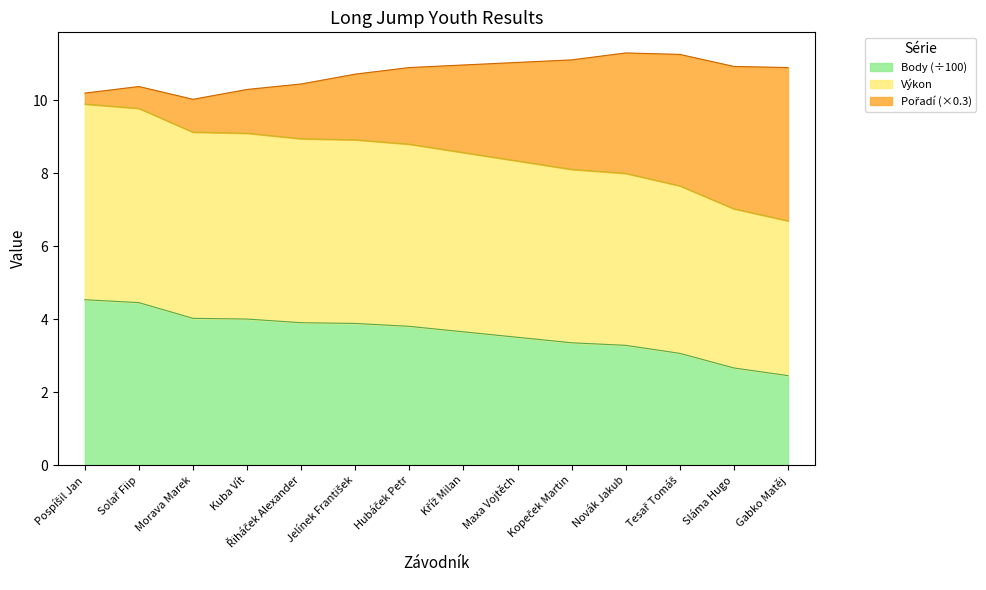

True or false: Výkon and Body intersect in this chart.

False